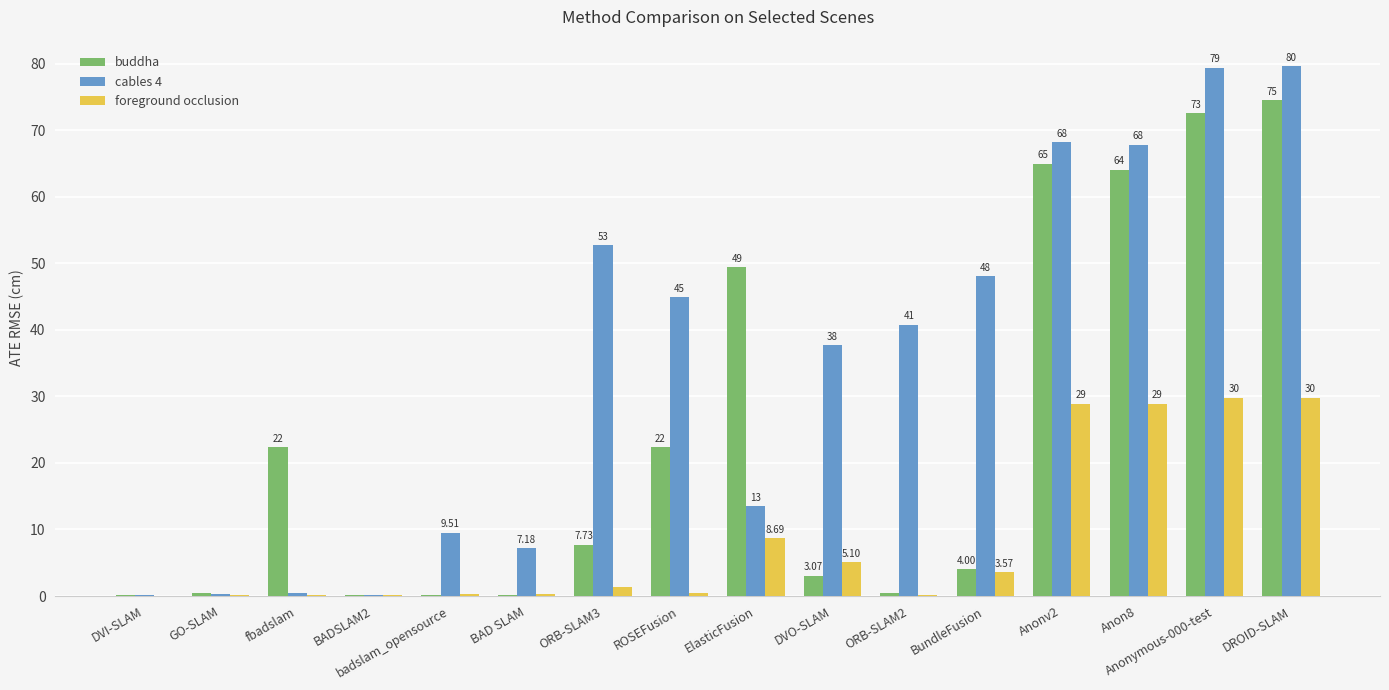

Where is foreground occlusion nearest to the value 14?

ElasticFusion